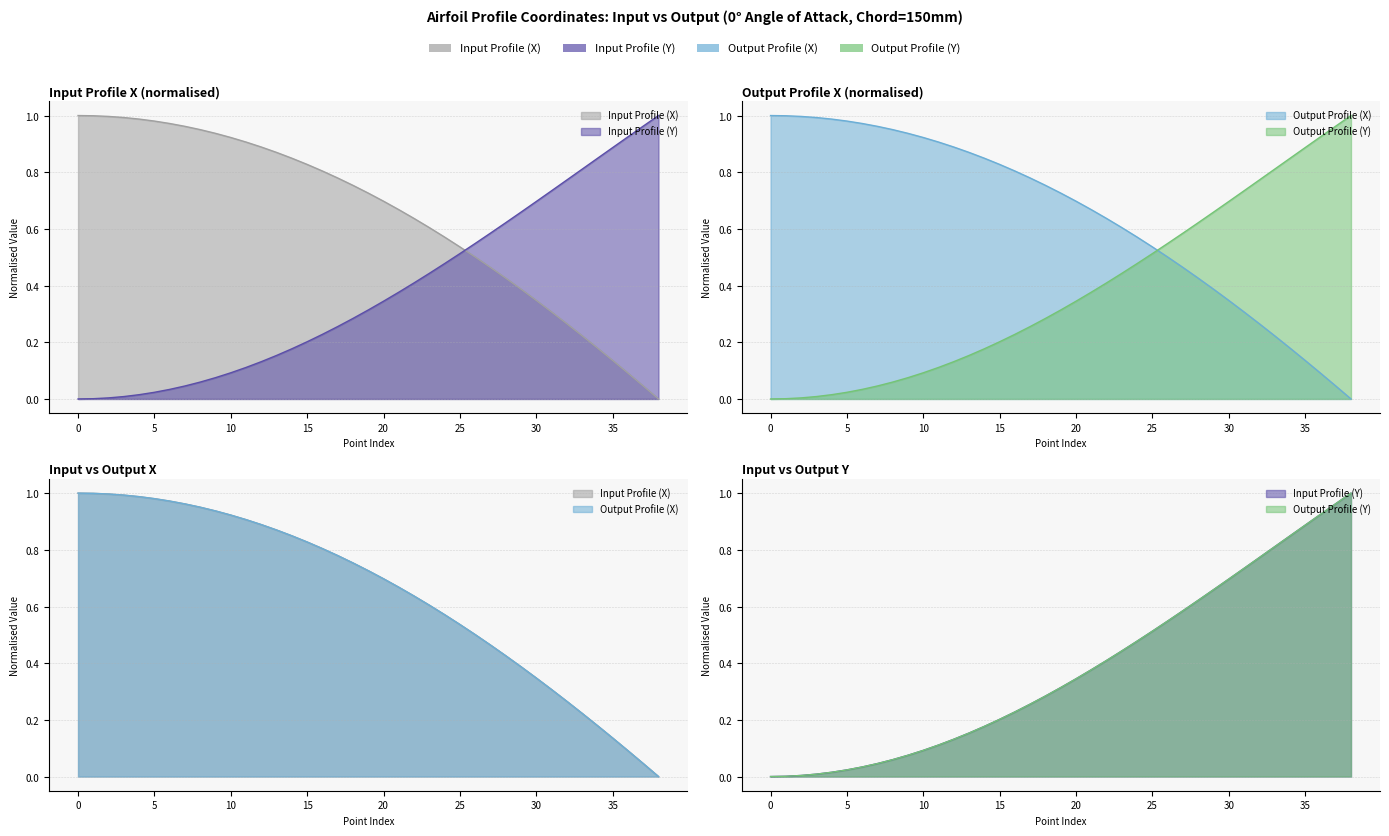

Does the chart display data point markers on the line(s)?

No